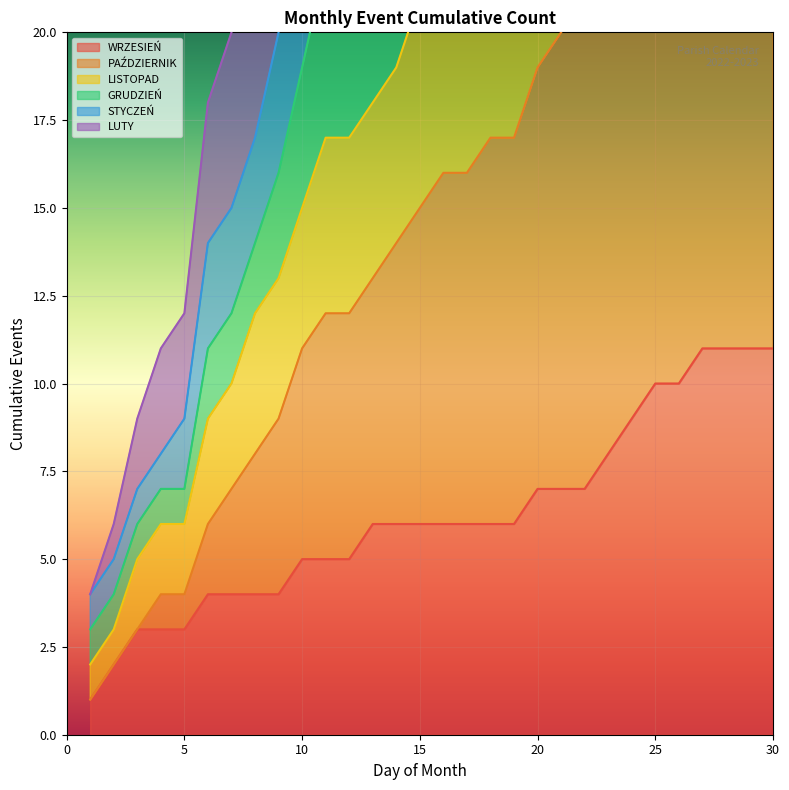

The GRUDZIEŃ series shows 39 at 28. True or false?

True